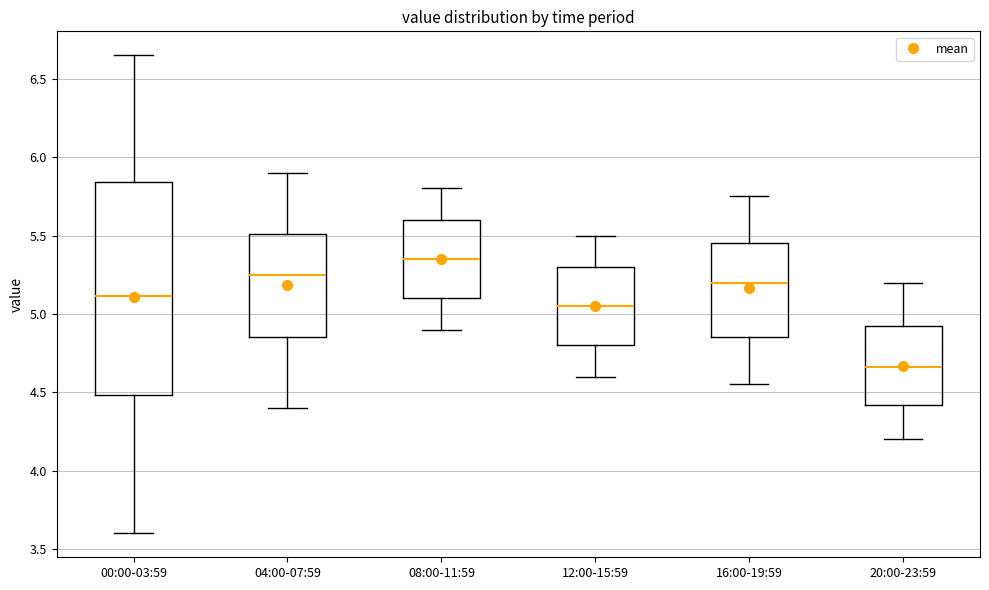

Reading left to right, transcribe this box plot: for each box, give where its median line is, the range the box spans, and where its two whiskers end, as read against the y-axis. The values are not printed on the chart, so give them approximately, as read against the axis.

00:00-03:59: median 5.10, box 4.50 to 5.85, whiskers 3.60 to 6.65
04:00-07:59: median 5.25, box 4.85 to 5.50, whiskers 4.40 to 5.90
08:00-11:59: median 5.35, box 5.10 to 5.60, whiskers 4.90 to 5.80
12:00-15:59: median 5.05, box 4.80 to 5.30, whiskers 4.60 to 5.50
16:00-19:59: median 5.20, box 4.85 to 5.45, whiskers 4.55 to 5.75
20:00-23:59: median 4.65, box 4.40 to 4.90, whiskers 4.20 to 5.20